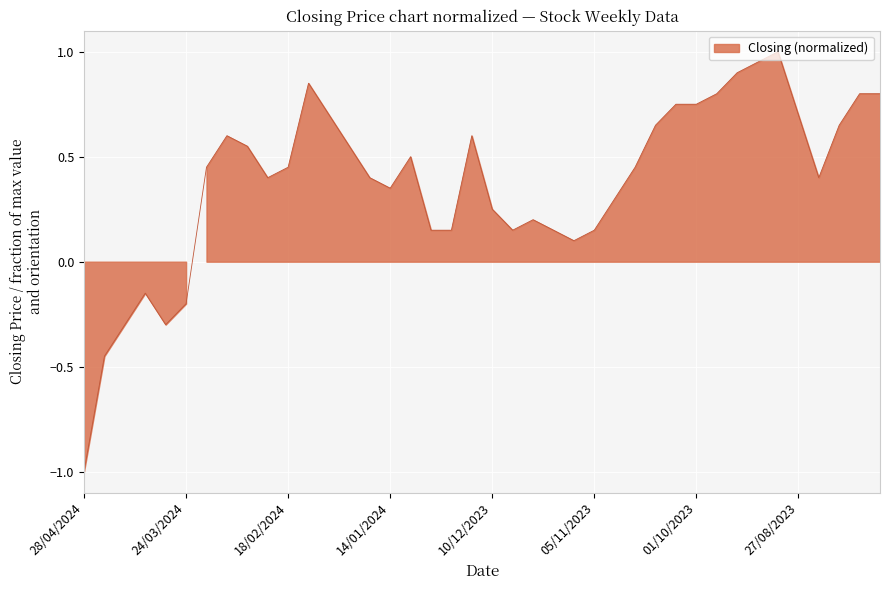

What is the sum of all values?

15.2